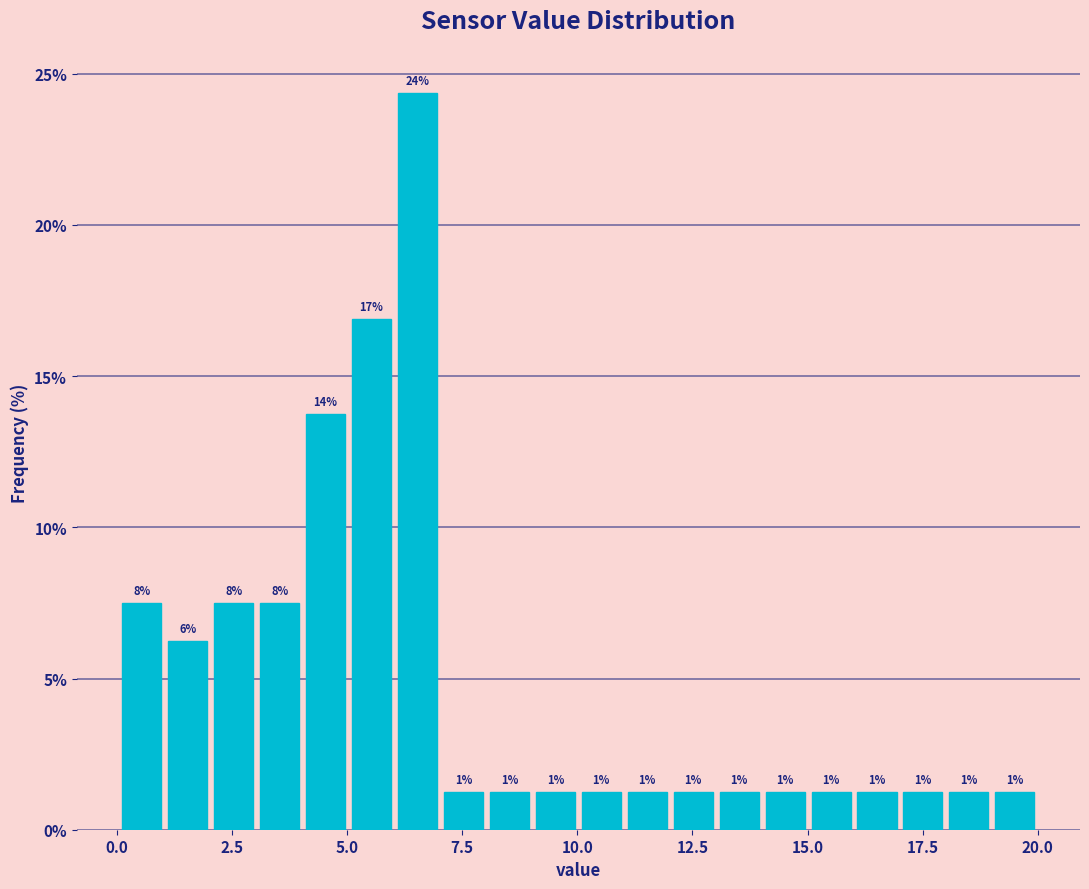

Read against the x-axis, roughly where is the centre of the tallest bar?

6.5